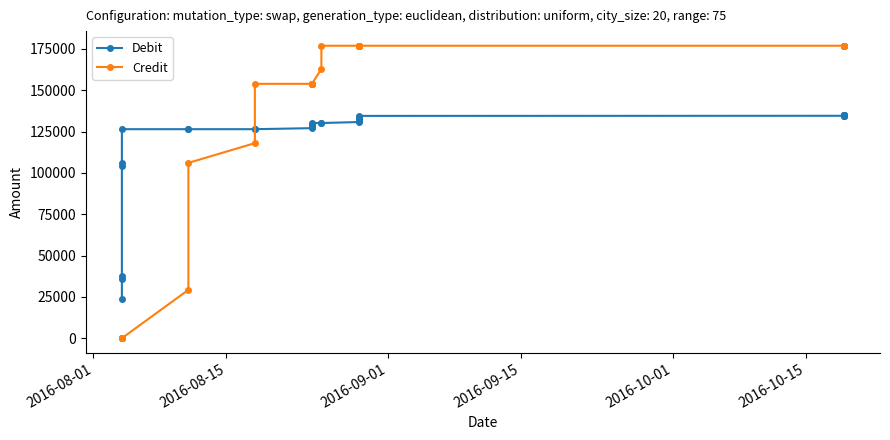

What is the label of the 5th point from the left?

2016-10-01